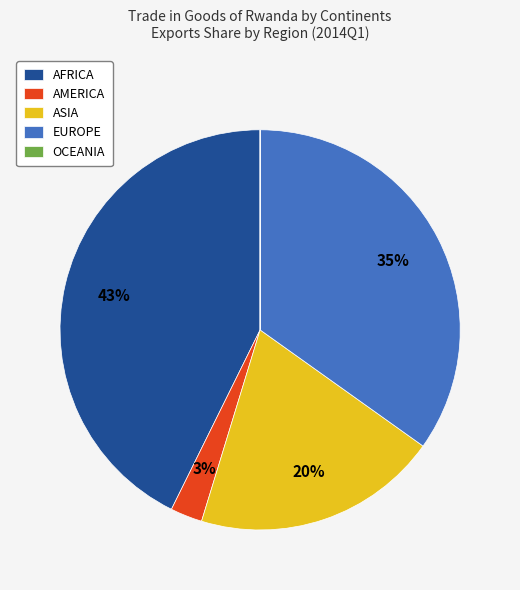

To the nearest percent, what is the difference between the EUROPE and ASIA slice percentages?

15%